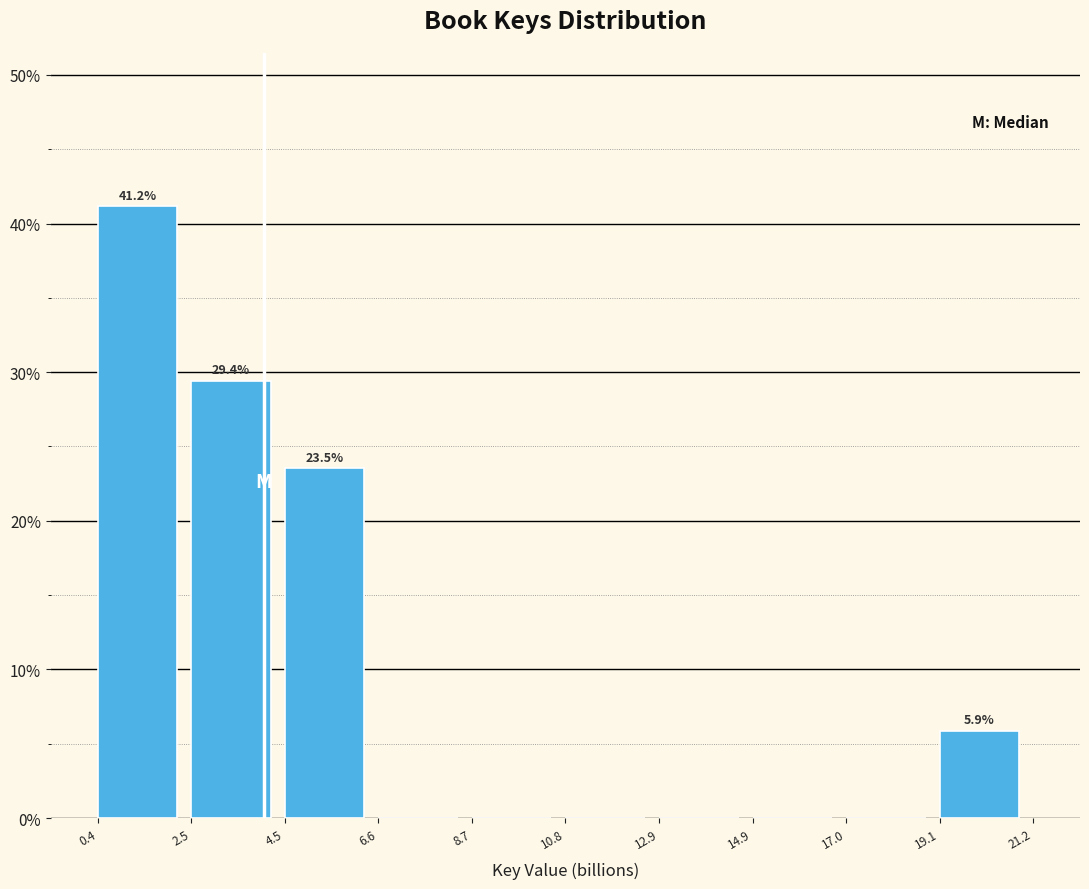

Reading right to left, what are all the values shown in this chart?

19.1=5.9	17.0=0.0	14.9=0.0	12.9=0.0	10.8=0.0	8.7=0.0	6.6=0.0	4.5=23.5	2.5=29.4	0.4=41.2